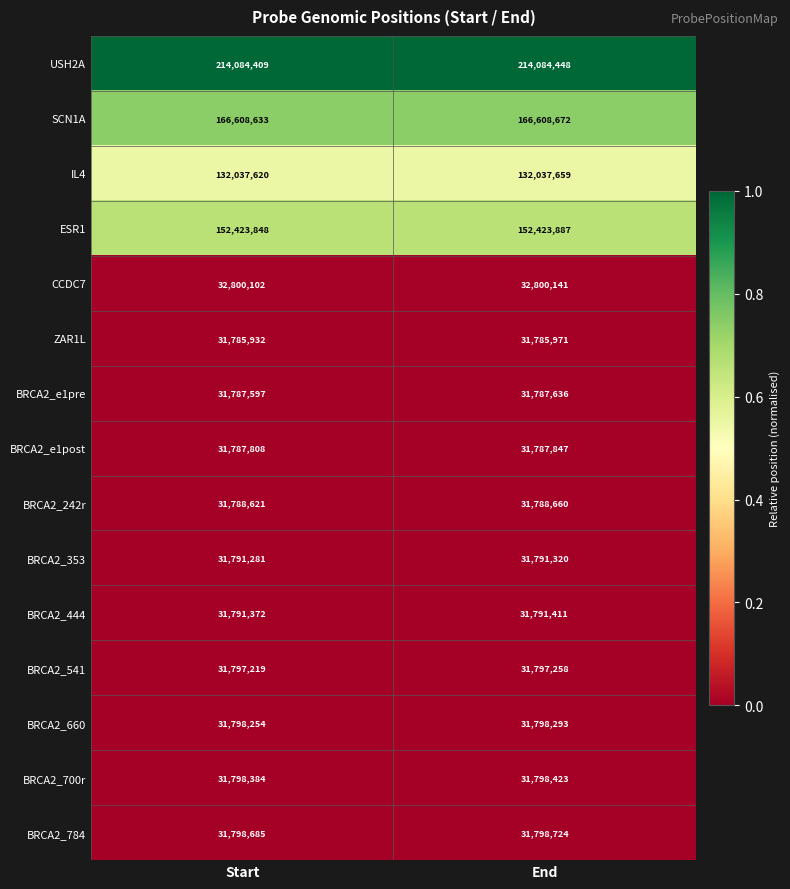

Reading left to right, extract all data points from this chart.

USH2A: Start=214084409	End=214084448
SCN1A: Start=166608633	End=166608672
IL4: Start=132037620	End=132037659
ESR1: Start=152423848	End=152423887
CCDC7: Start=32800102	End=32800141
ZAR1L: Start=31785932	End=31785971
BRCA2_e1pre: Start=31787597	End=31787636
BRCA2_e1post: Start=31787808	End=31787847
BRCA2_242r: Start=31788621	End=31788660
BRCA2_353: Start=31791281	End=31791320
BRCA2_444: Start=31791372	End=31791411
BRCA2_541: Start=31797219	End=31797258
BRCA2_660: Start=31798254	End=31798293
BRCA2_700r: Start=31798384	End=31798423
BRCA2_784: Start=31798685	End=31798724